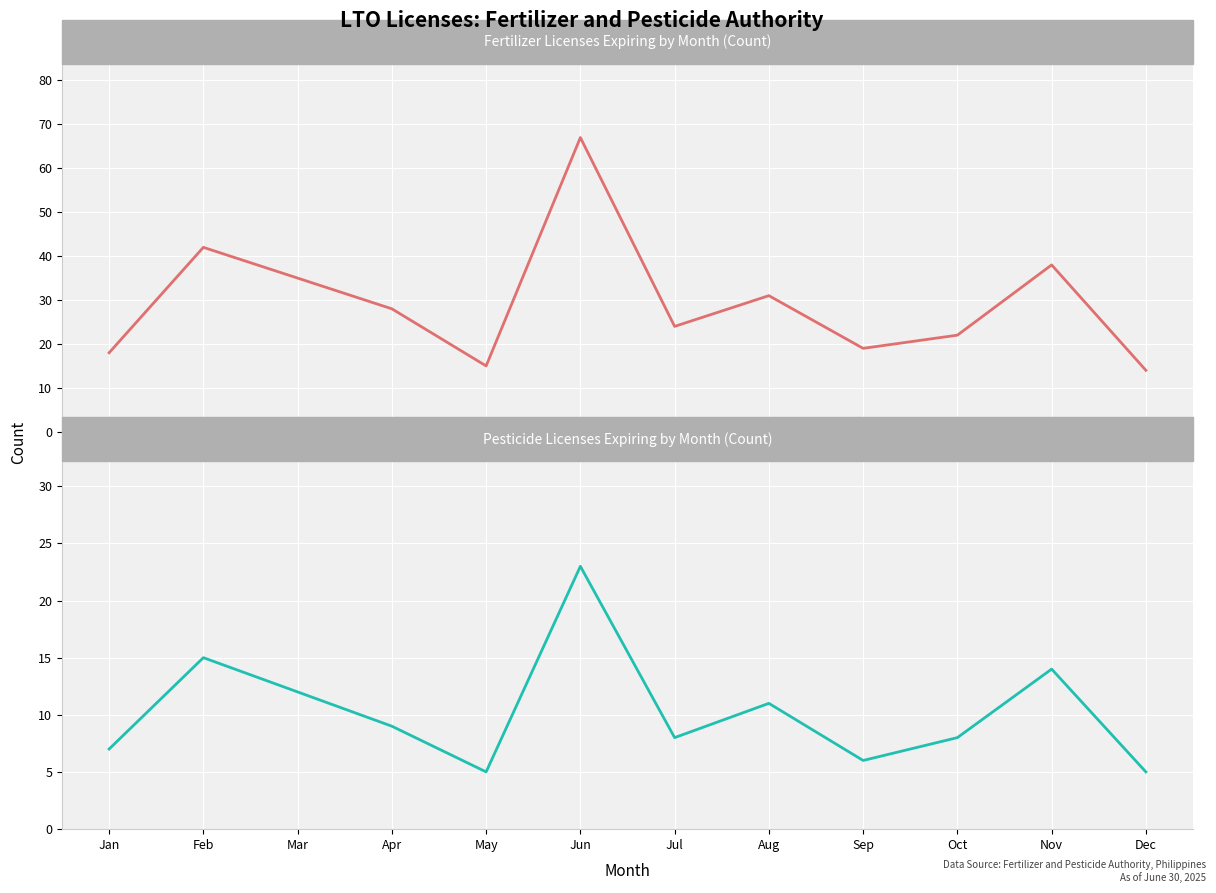

True or false: Pesticide Licenses and Fertilizer Licenses cross at least once.

False